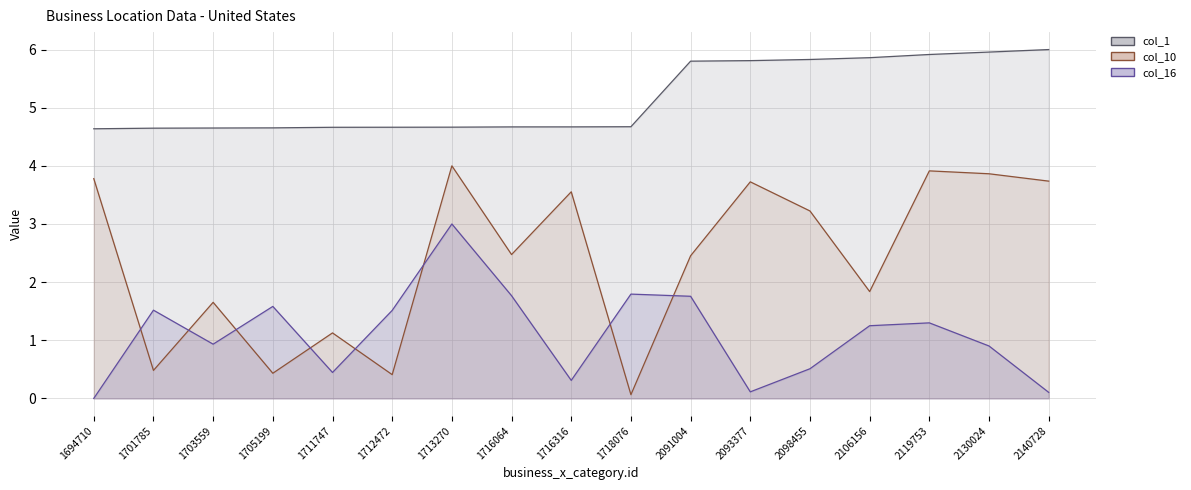

How many categories are shown in the chart?

17